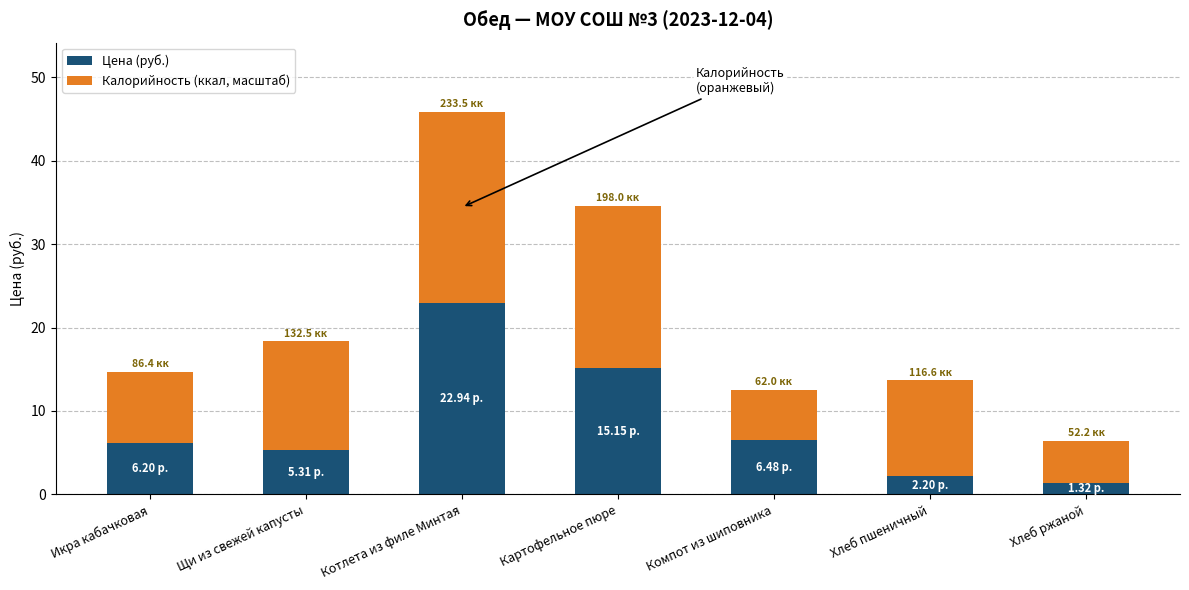

How many categories are shown in the chart?

7